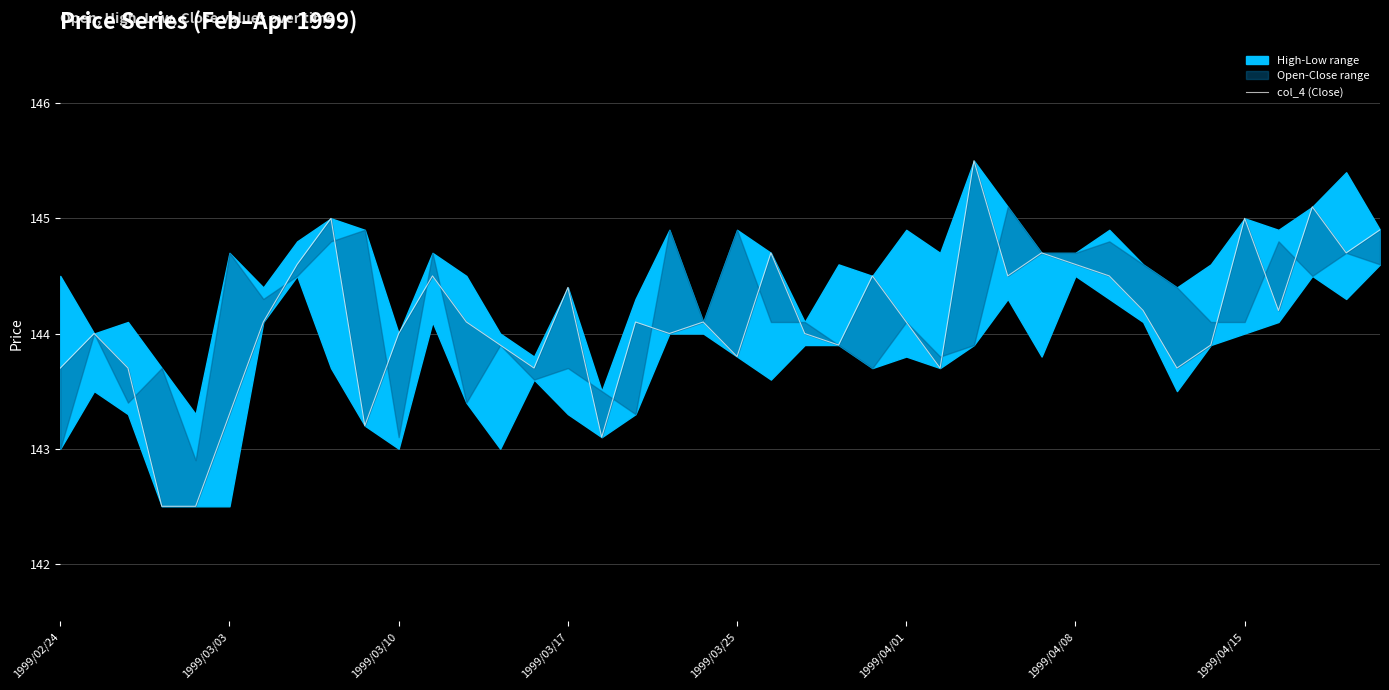

Rank the categories by value from highest to lowest.

27, 37, 8, 35, 39, 21, 29, 38, 1999/04/15, 30, 11, 24, 28, 31, 15, 32, 36, 1999/04/08, 12, 17, 19, 25, 1999/03/03, 10, 18, 22, 13, 23, 34, 20, 1999/02/24, 1999/03/10, 14, 26, 33, 1999/04/01, 9, 16, 1999/03/17, 1999/03/25